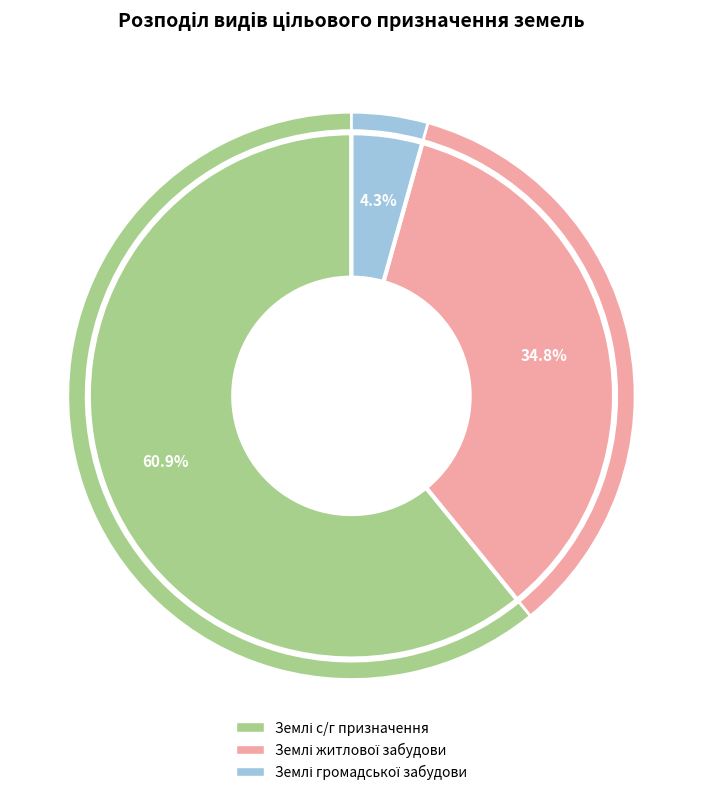

What is the total percentage of Землі громадської забудови and Землі сільськогосподарського призначення?

65.2%